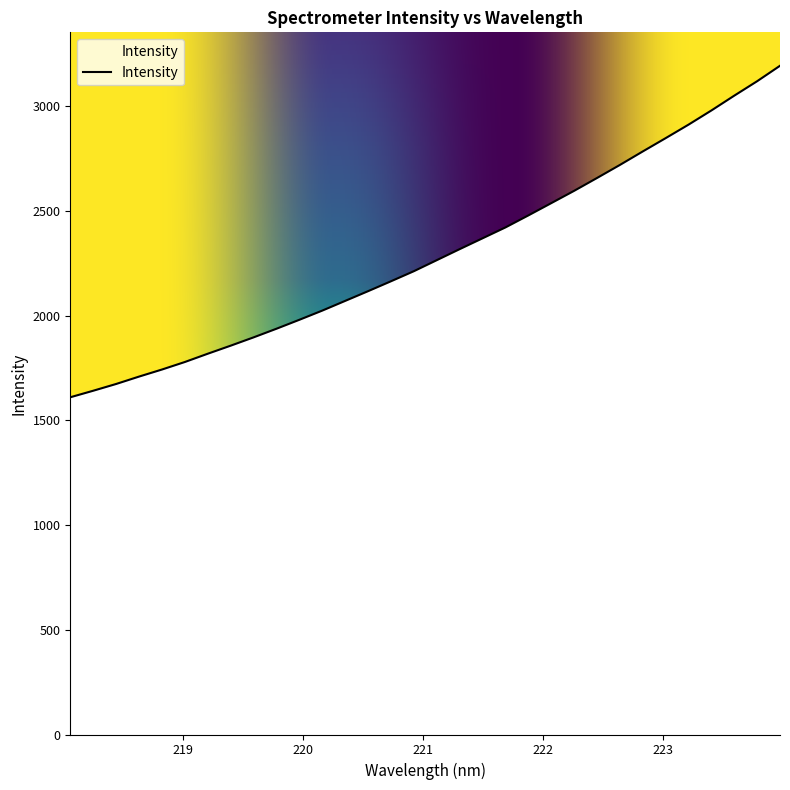

What is the minimum value shown in the chart?

1610.1